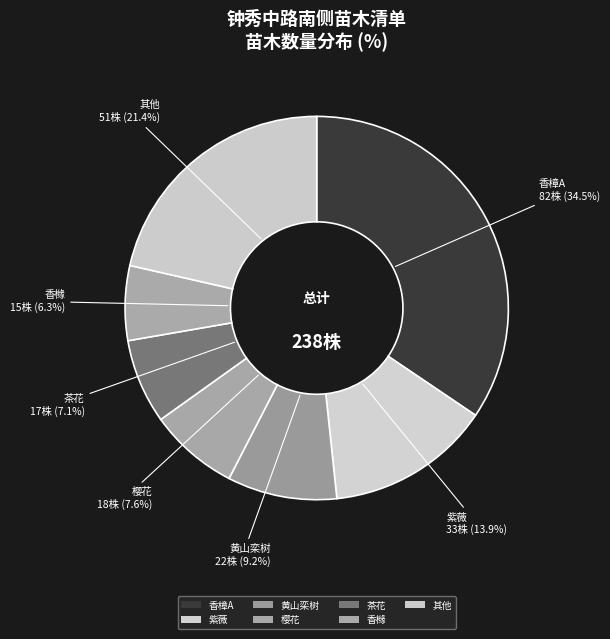

How many segments does this pie chart have?

7